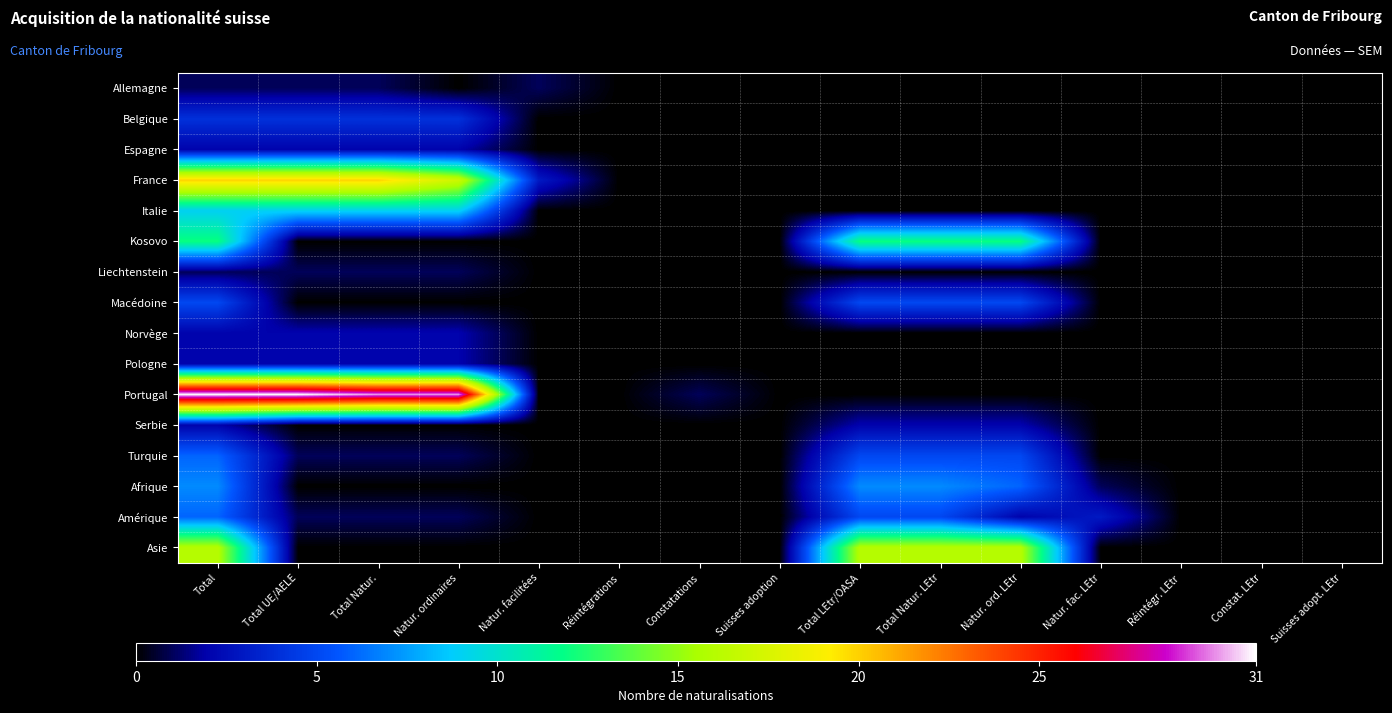

At how many categories does at least one series exceed 12?

7